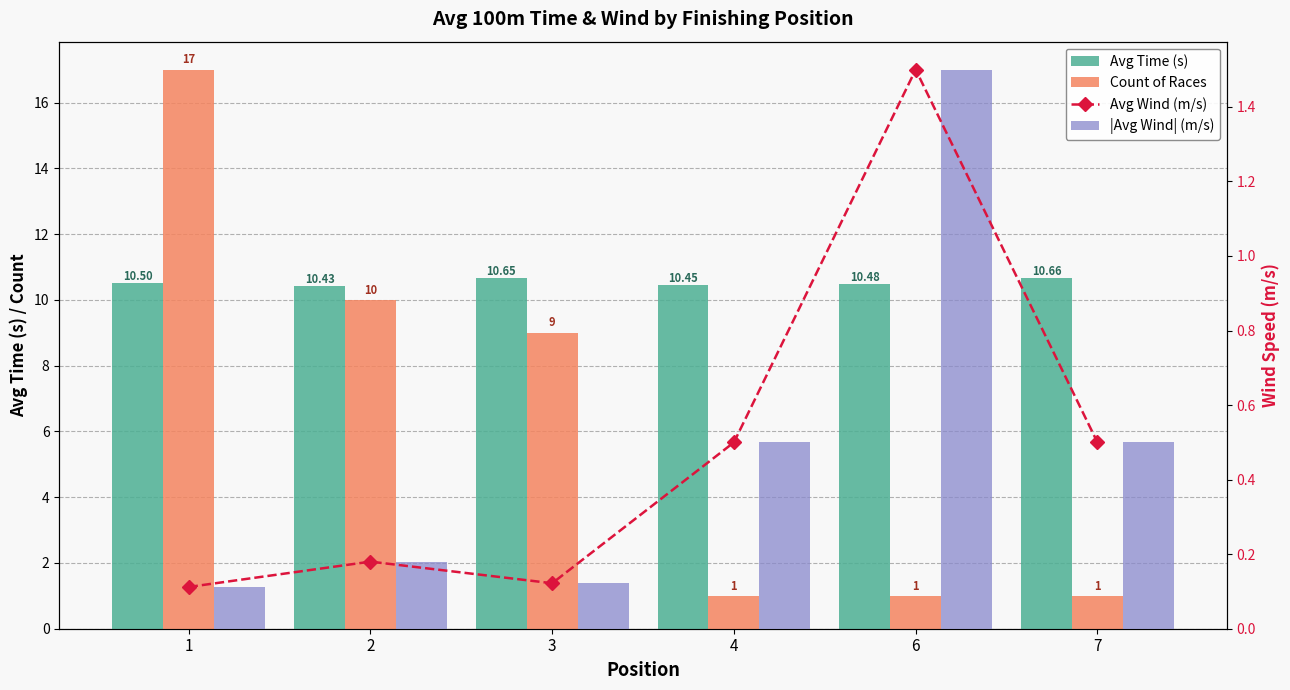

The value of Avg Time (s) at 7 is 10.7. True or false?

True